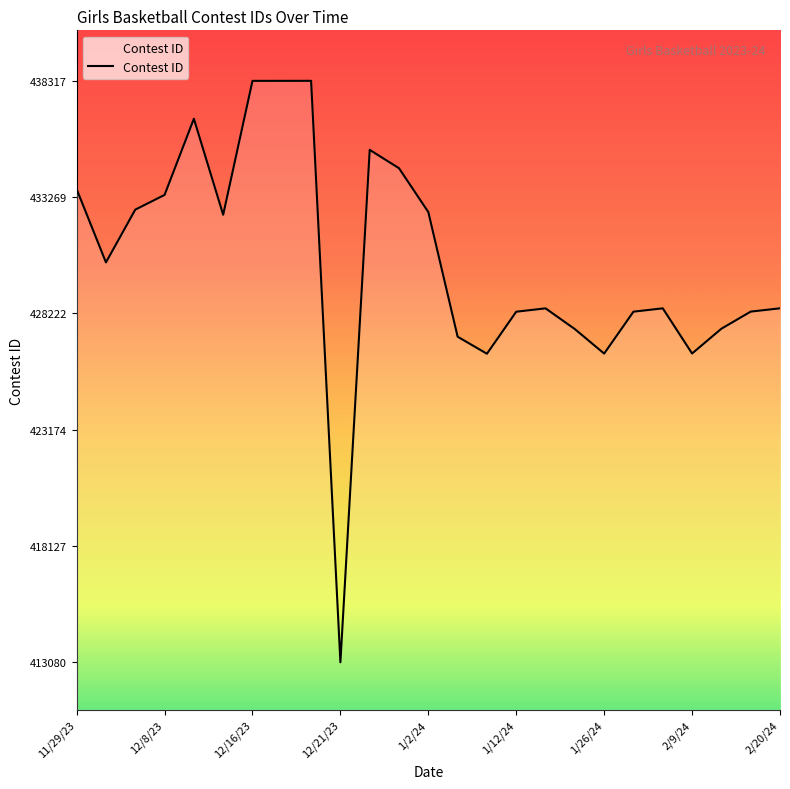

What is the greatest value displayed?

438317